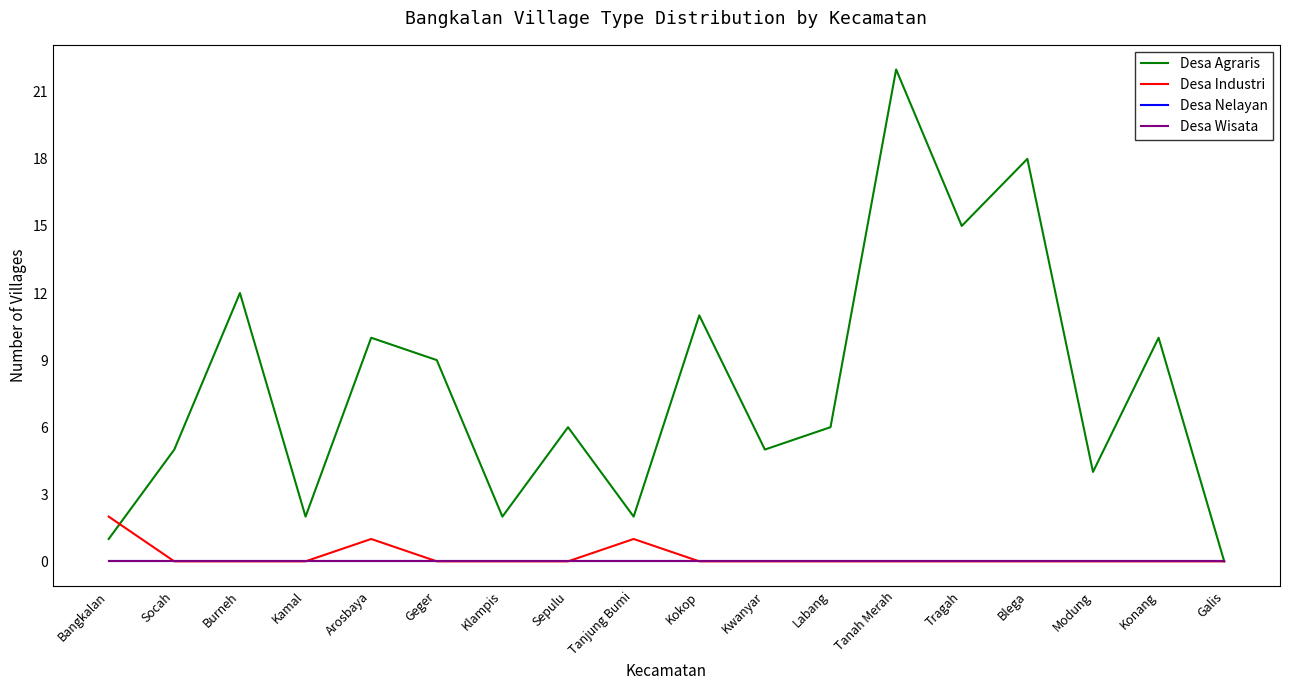

What position from the left is Sepulu?

8